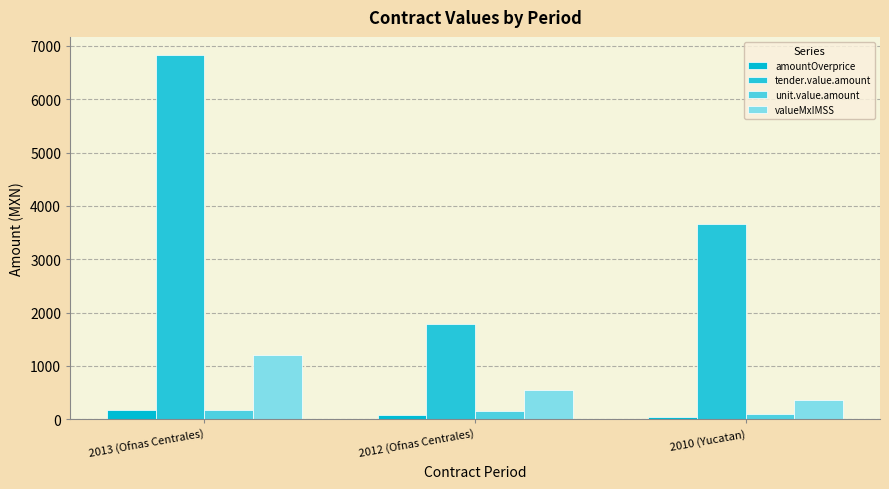

What is the label of the 2nd bar from the left?

2012 (Ofnas Centrales)